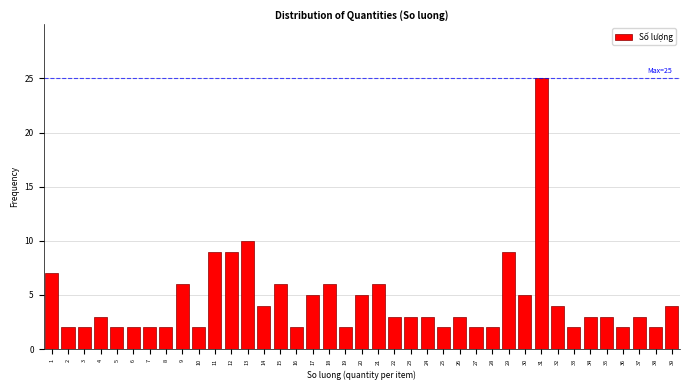

Approximately how many times larger is the value at 39 compared to 26?

1.3